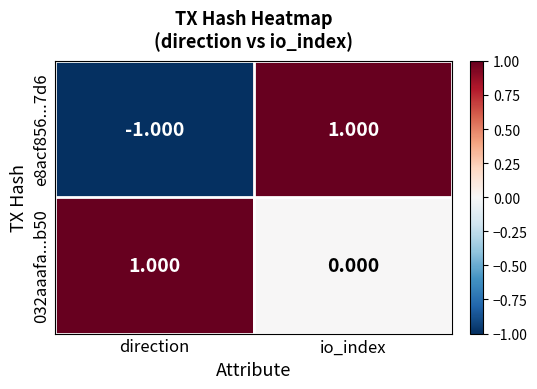

At which category is the sum across all series the highest?

io_index